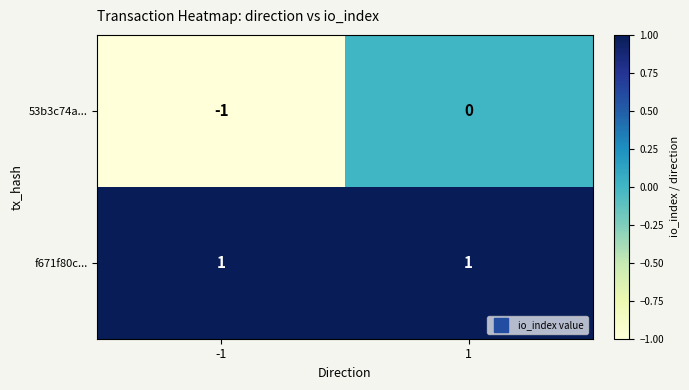

Which series has the largest total across all categories?

f671f80c...